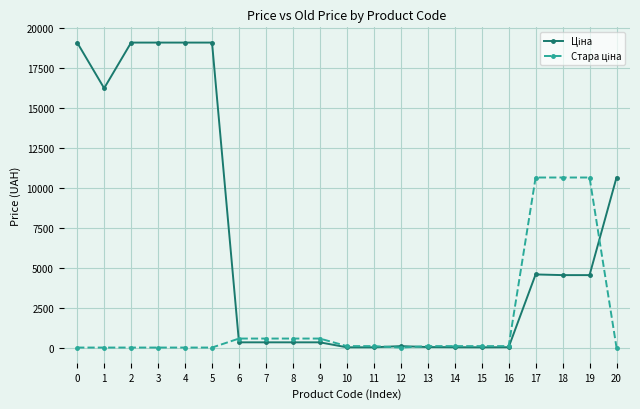

What is the difference between the highest and lowest values at 20?

10636.6